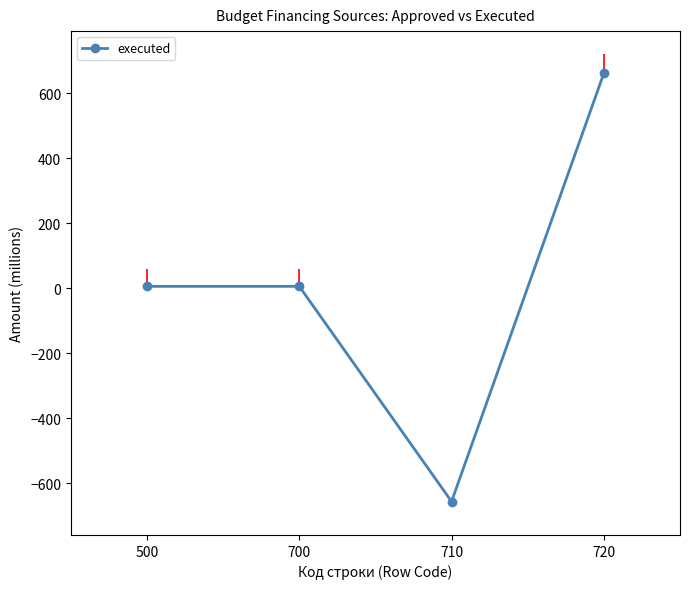

The value at 720 is 661.9. True or false?

True